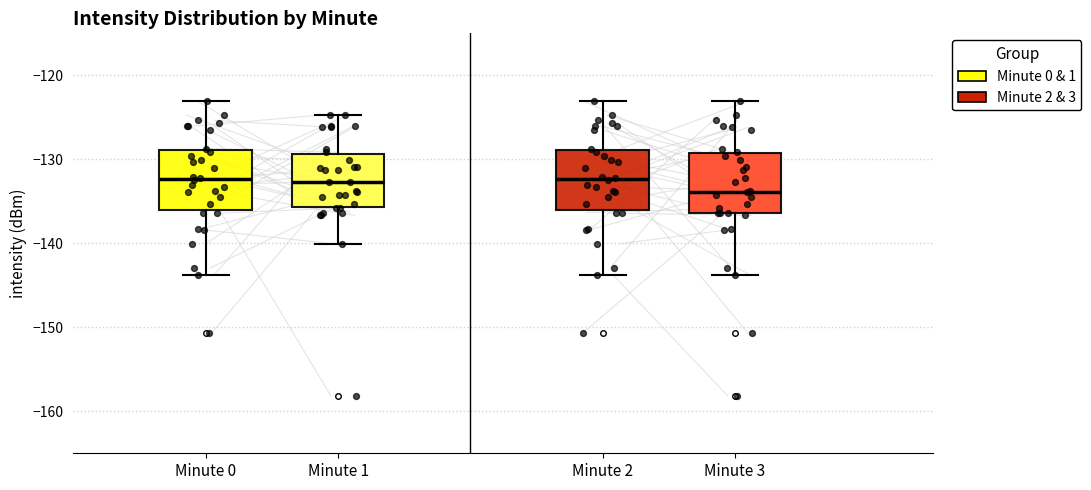

Which box has the lowest median line?

Minute 3